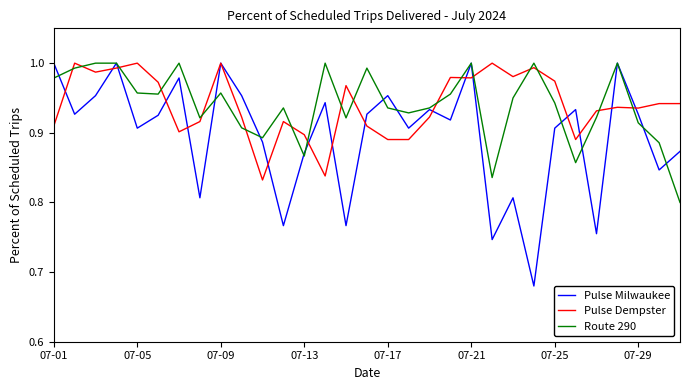

Which series has the largest range (max minus min)?

Pulse Milwaukee